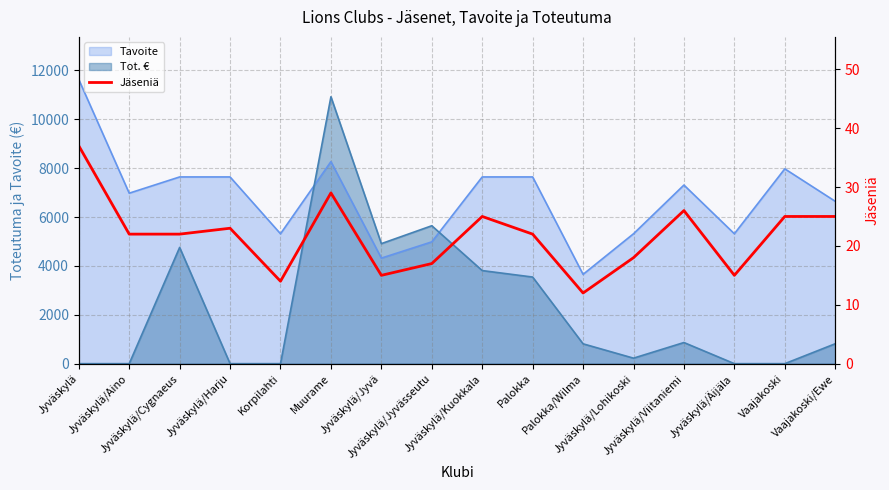

True or false: the data has more than 2 interior local peaks.

True